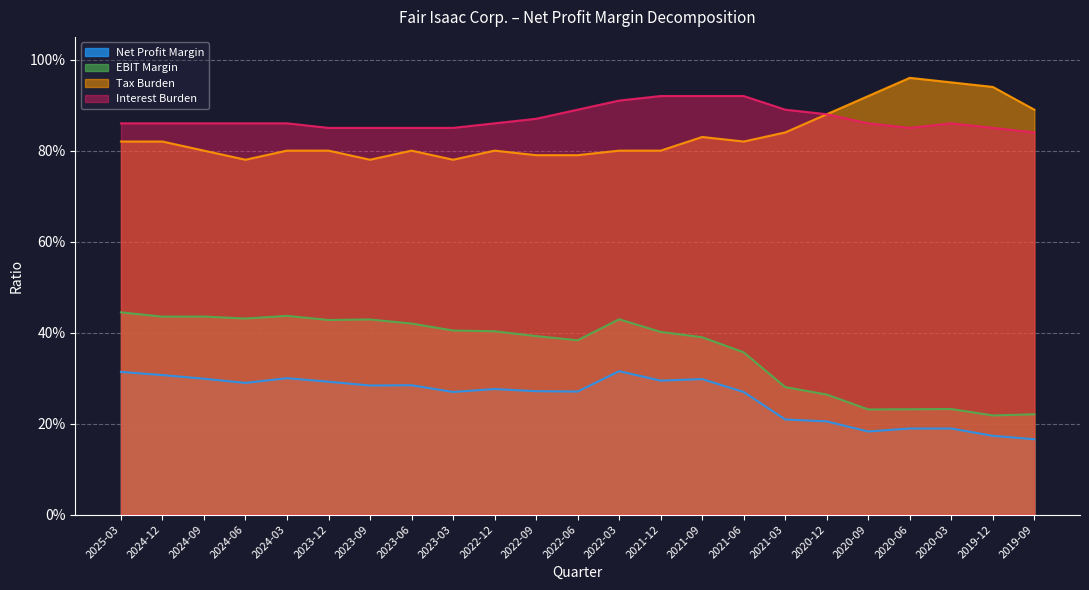

Between 2024-03 and 2025-03, which is larger?

2025-03